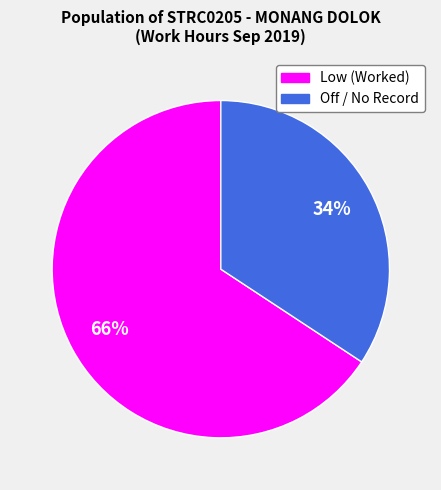

To the nearest percent, what is the average slice percentage?

50%